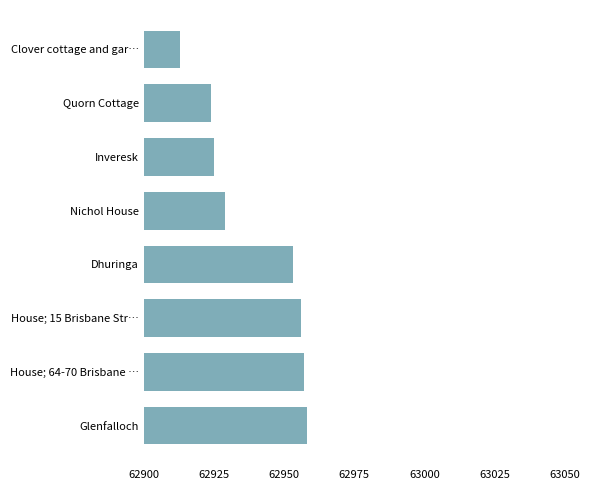

Which label corresponds to the smallest value in the chart?

Clover cottage and gar…